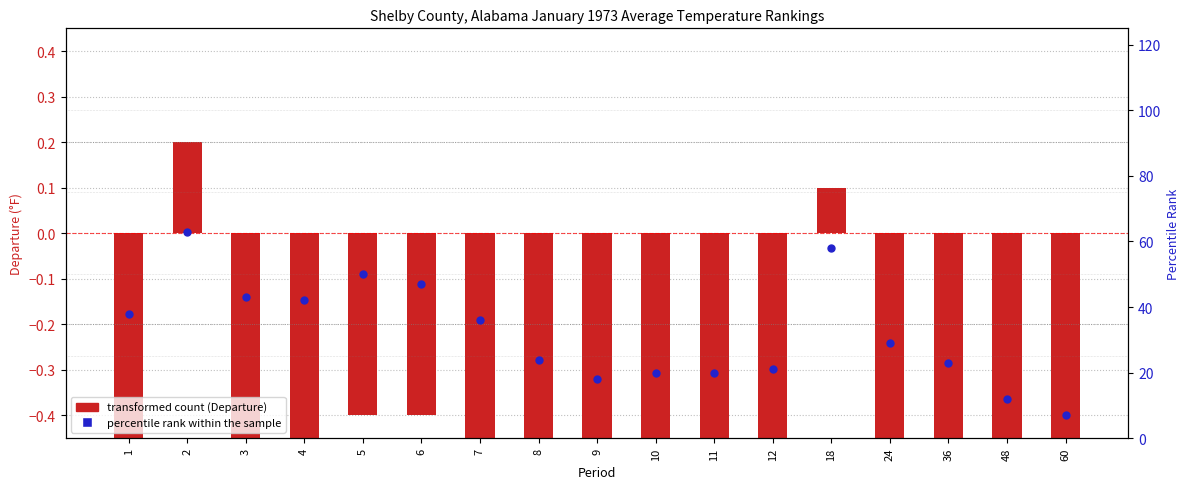

Which series contains the highest Y value?

percentile rank within the sample